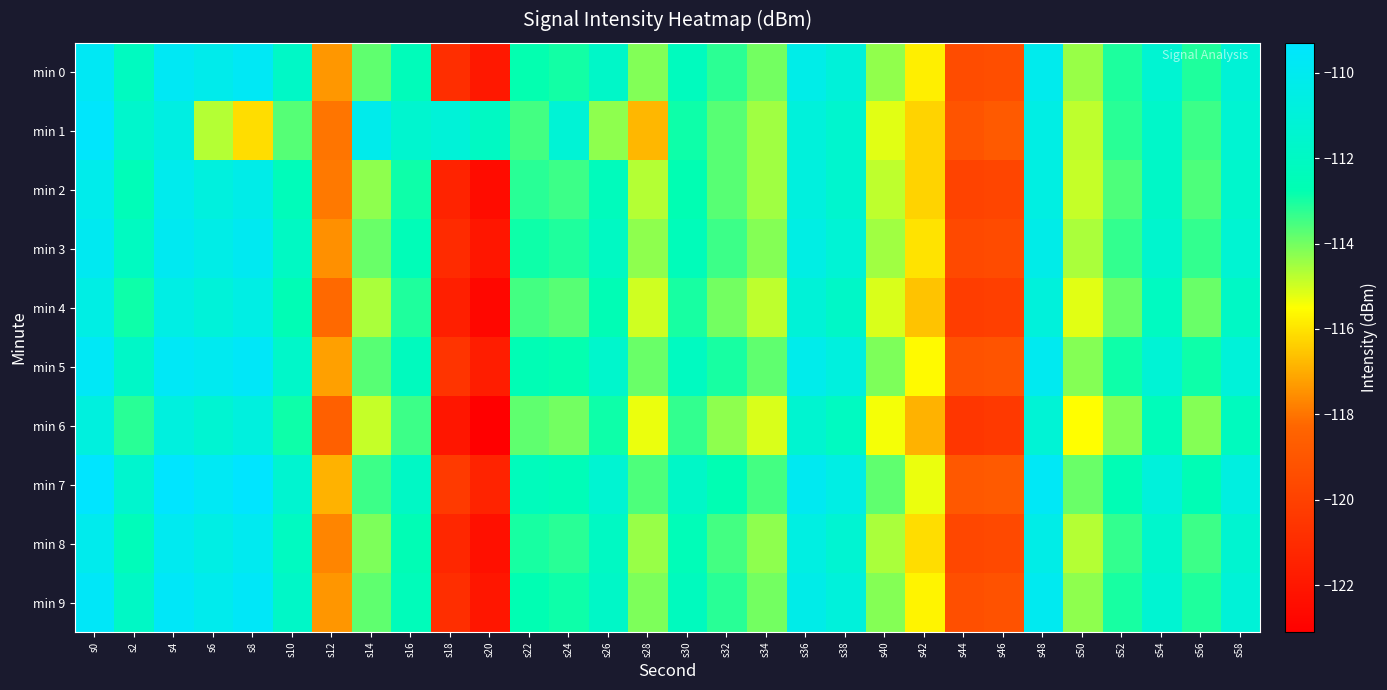

List the series in order of their peak value, lowest first.

min 6, min 4, min 2, min 8, min 3, min 0, min 5, min 9, min 1, min 7